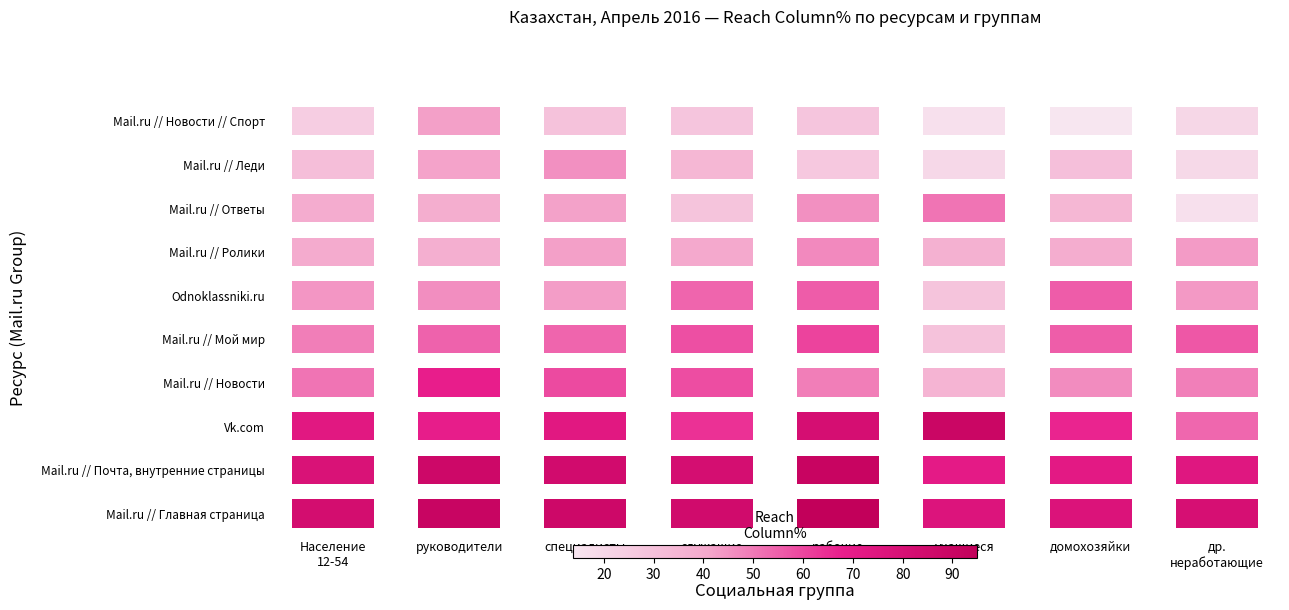

What is the greatest value displayed?

94.9